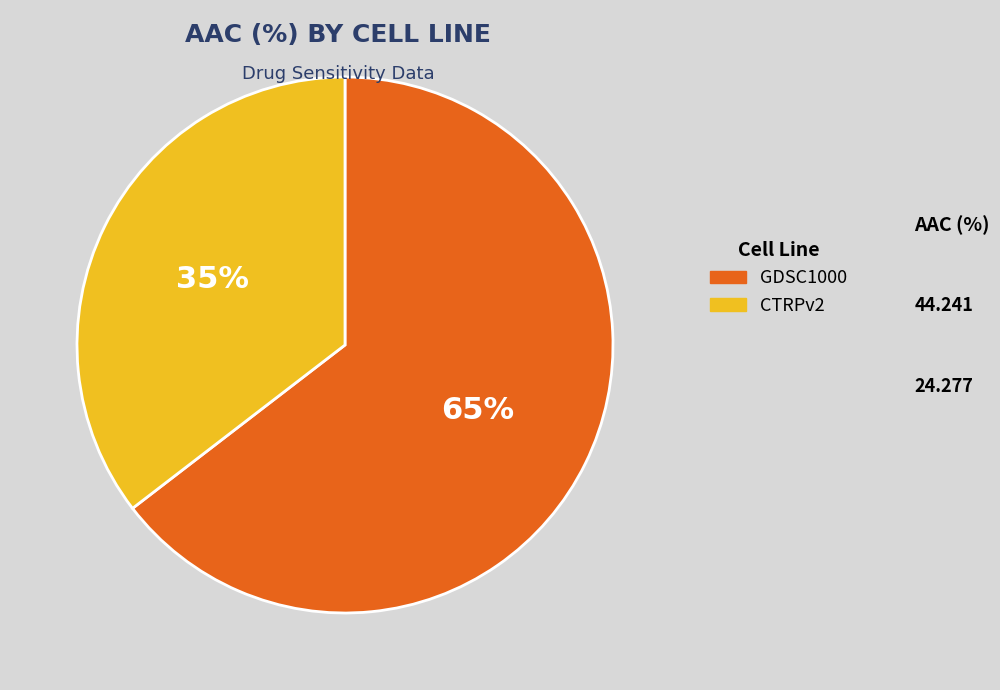

The CTRPv2 slice represents 35% of the pie. True or false?

True